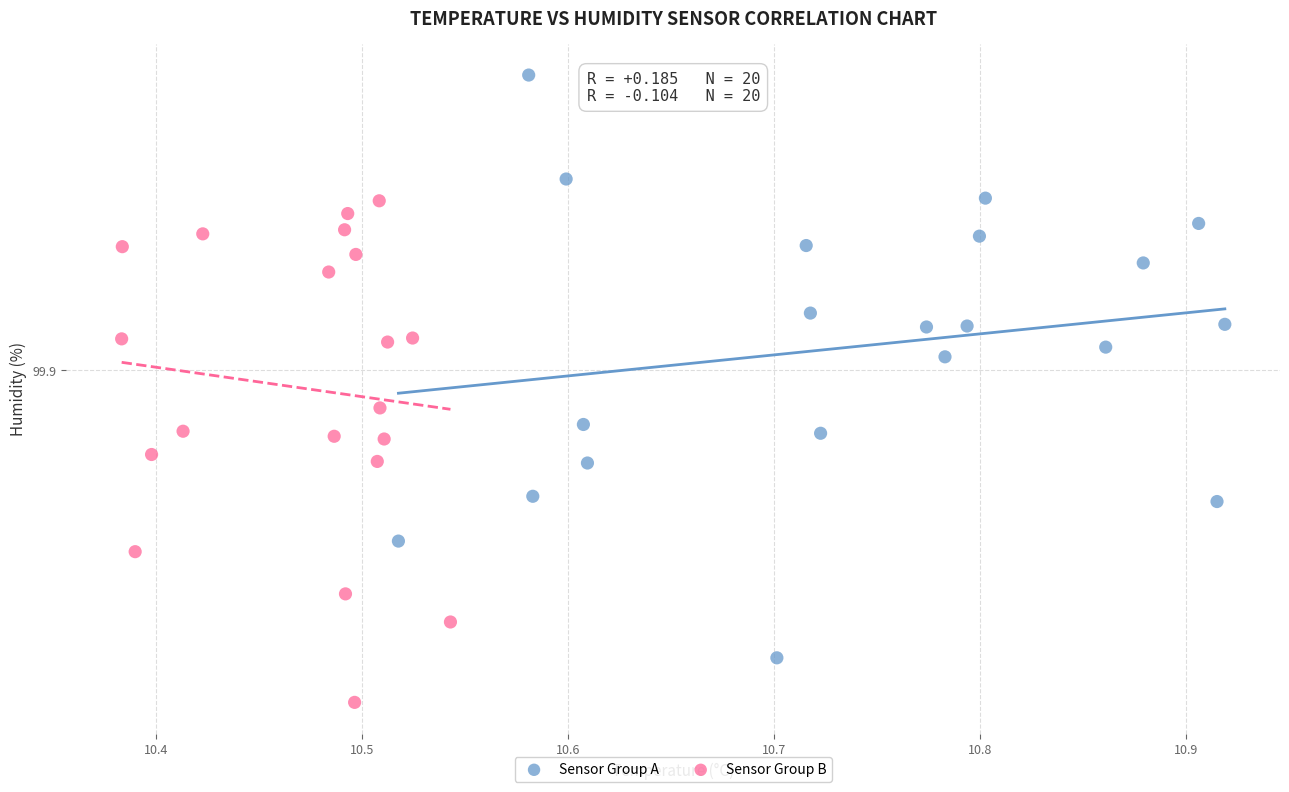

Which series has the widest spread of Y values?

Sensor Group A